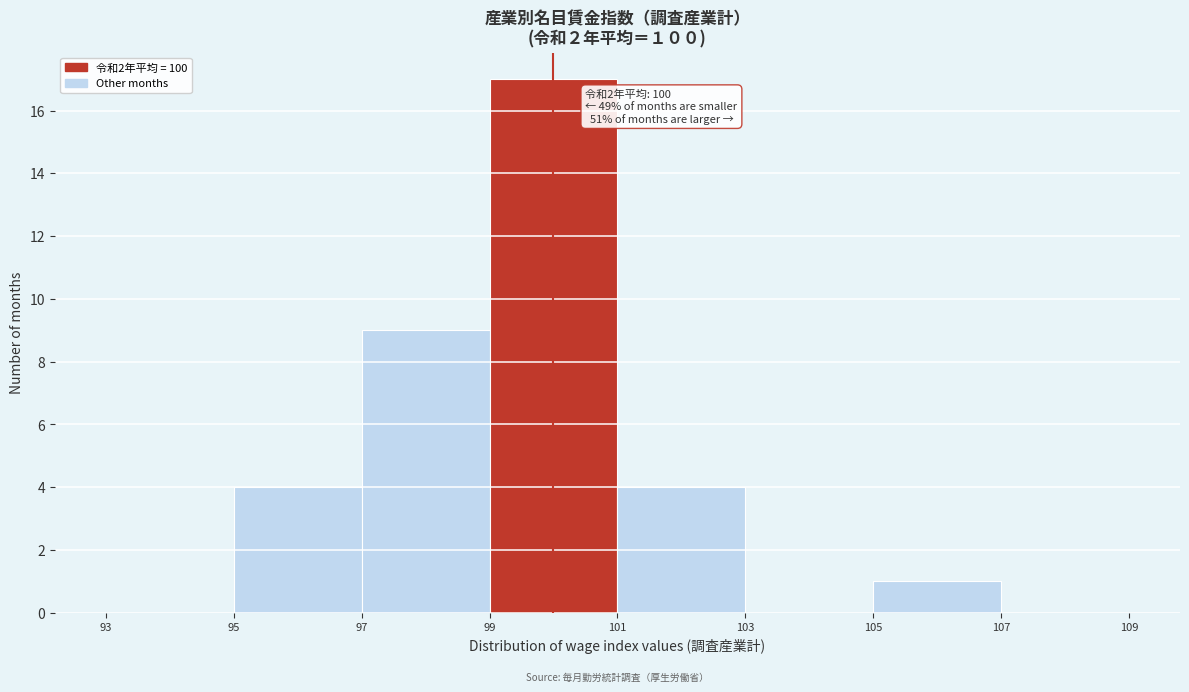

Over which range of the x-axis is the bar tallest?

99 to 101